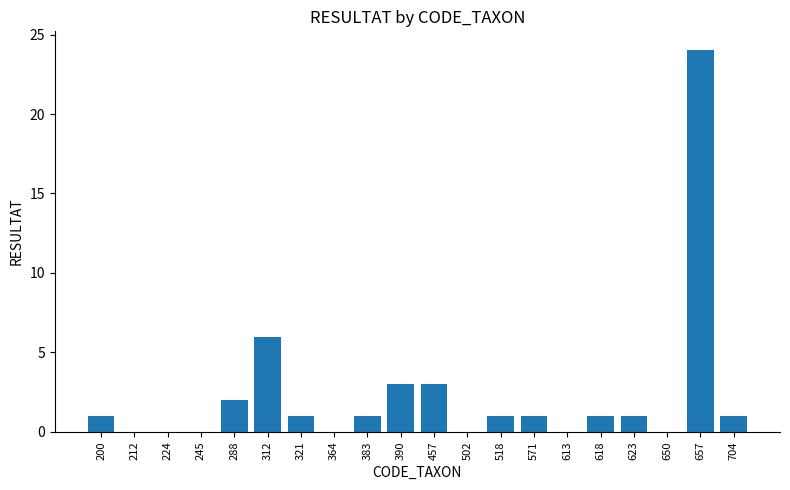

Does the chart contain stacked bars?

No